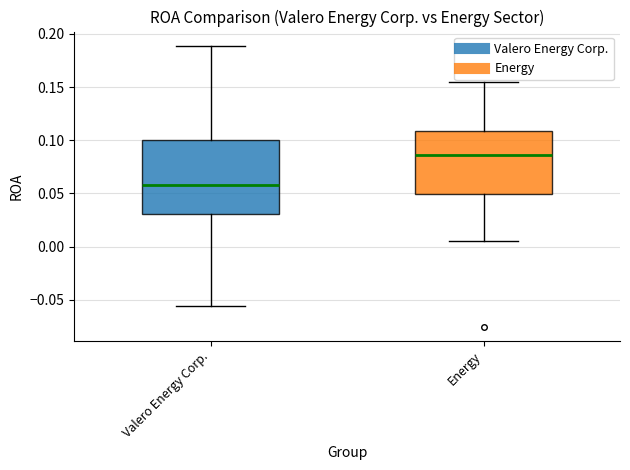

Reading left to right, read every box against the y-axis: the position of its median line, the range the box covers, and the ends of its whiskers. The values are not printed on the chart, so give them approximately, as read against the axis.

Valero Energy Corp.: median 0.060, box 0.030 to 0.100, whiskers -0.055 to 0.190
Energy: median 0.085, box 0.050 to 0.110, whiskers 0.005 to 0.155